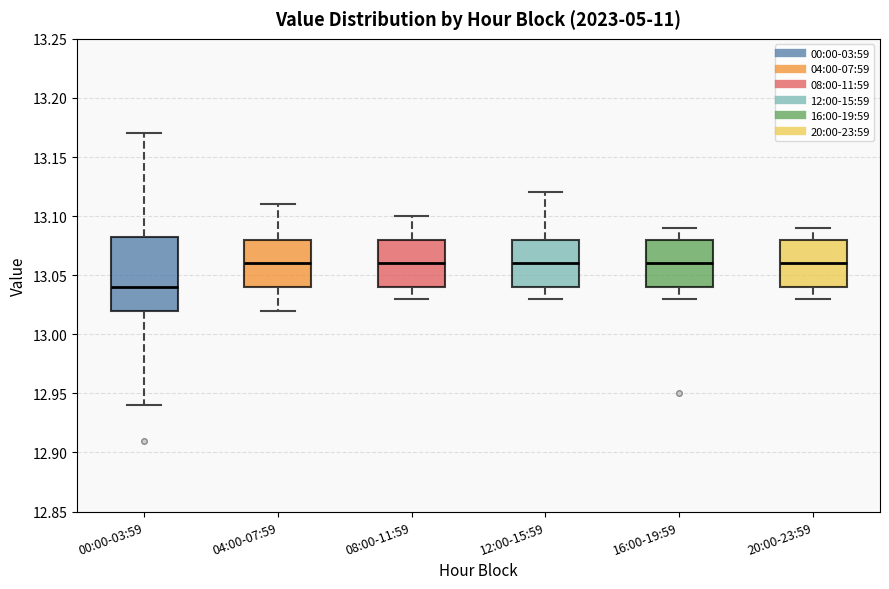

Comparing the boxes themselves (not the whiskers), which one is the tallest?

00:00-03:59